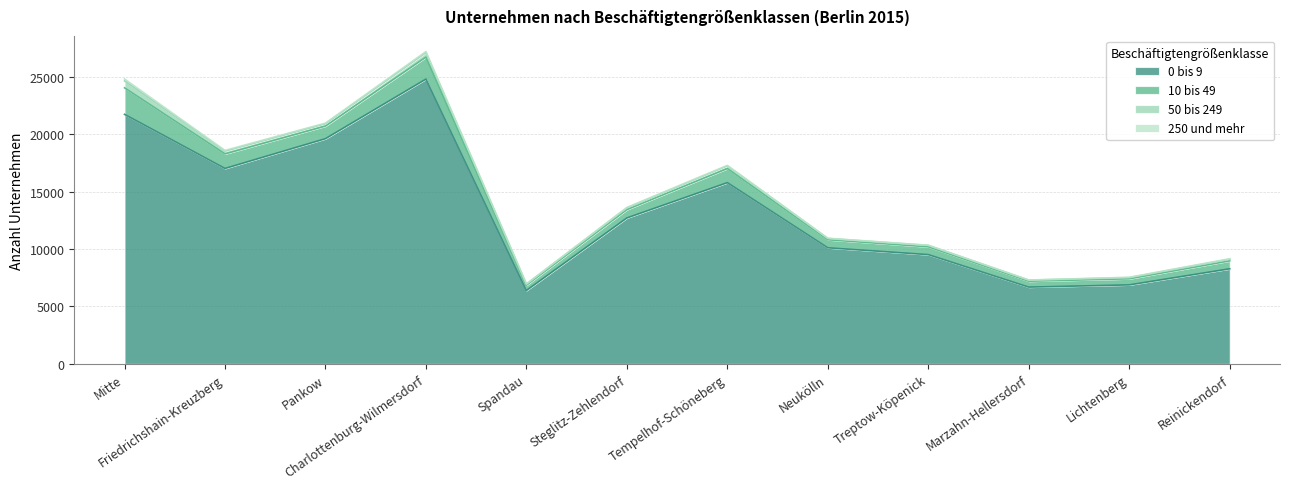

Which series changed the most between Neukölln and Lichtenberg?

0 bis 9